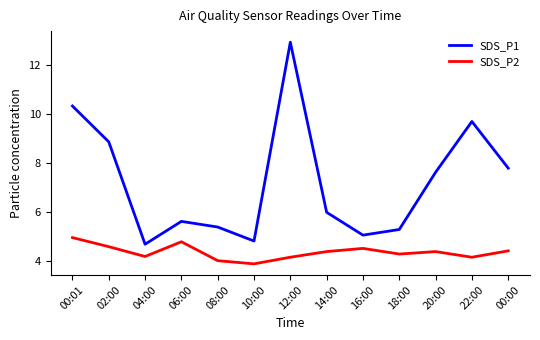

True or false: SDS_P1 and SDS_P2 intersect in this chart.

False